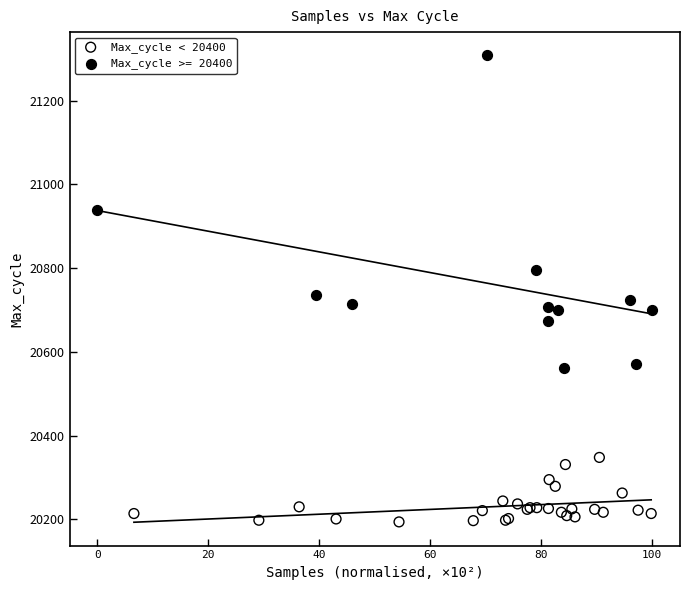

Which series contains the highest Y value?

Max_cycle >= 20400